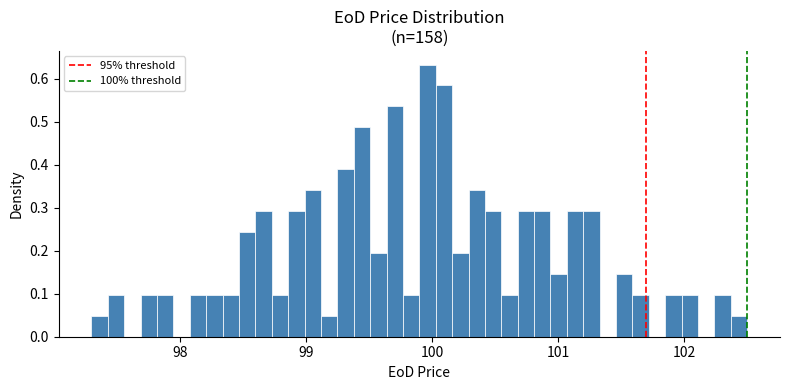

Read against the x-axis, roughly where is the centre of the tallest bar?

100.0